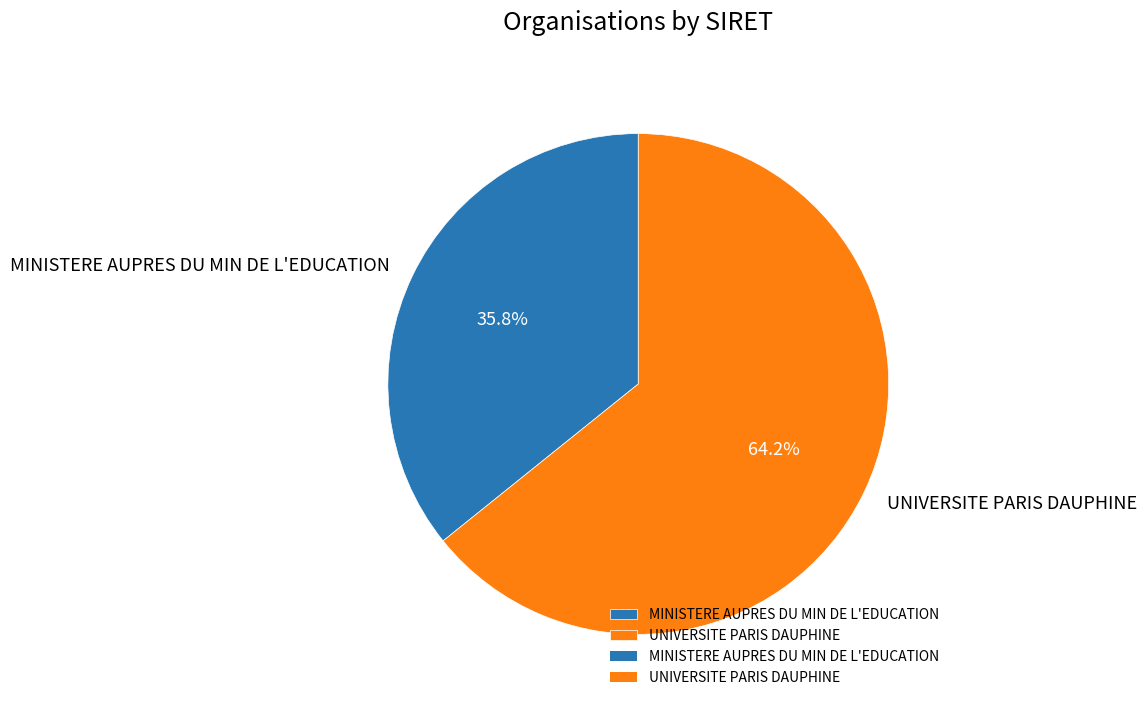

Which category has the biggest portion of the pie?

UNIVERSITE PARIS DAUPHINE